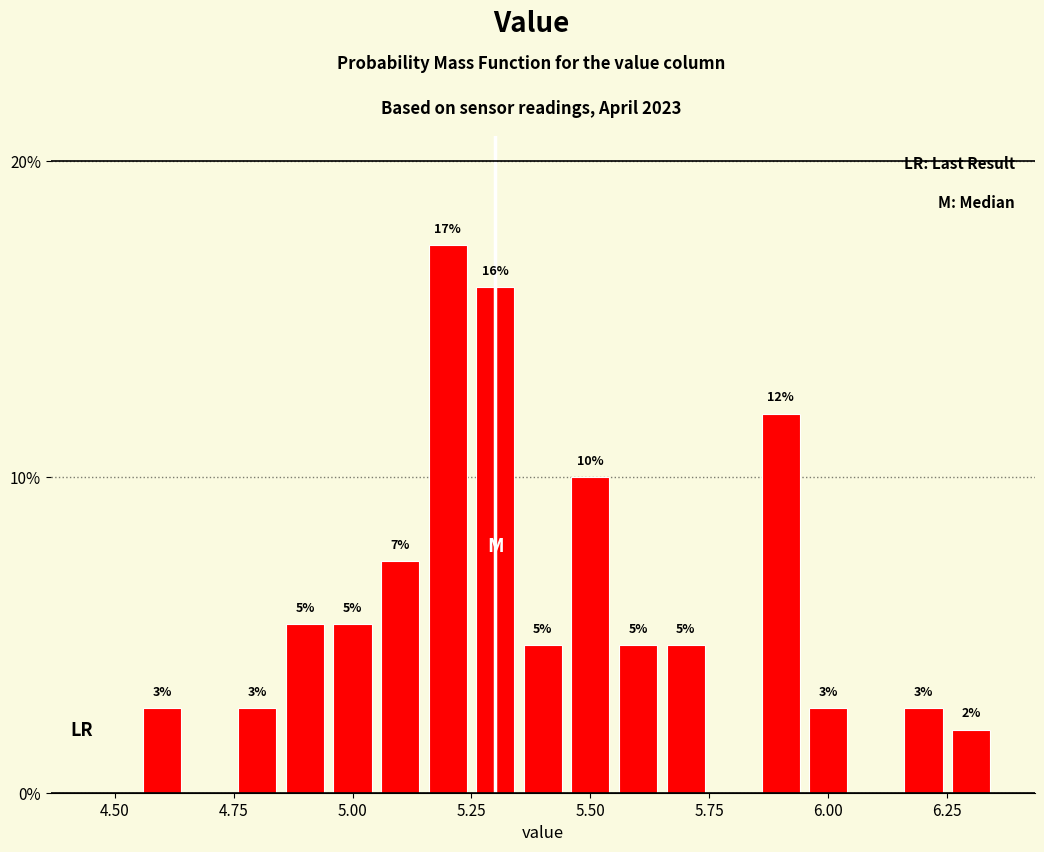

Read against the x-axis, roughly where is the centre of the tallest bar?

5.20